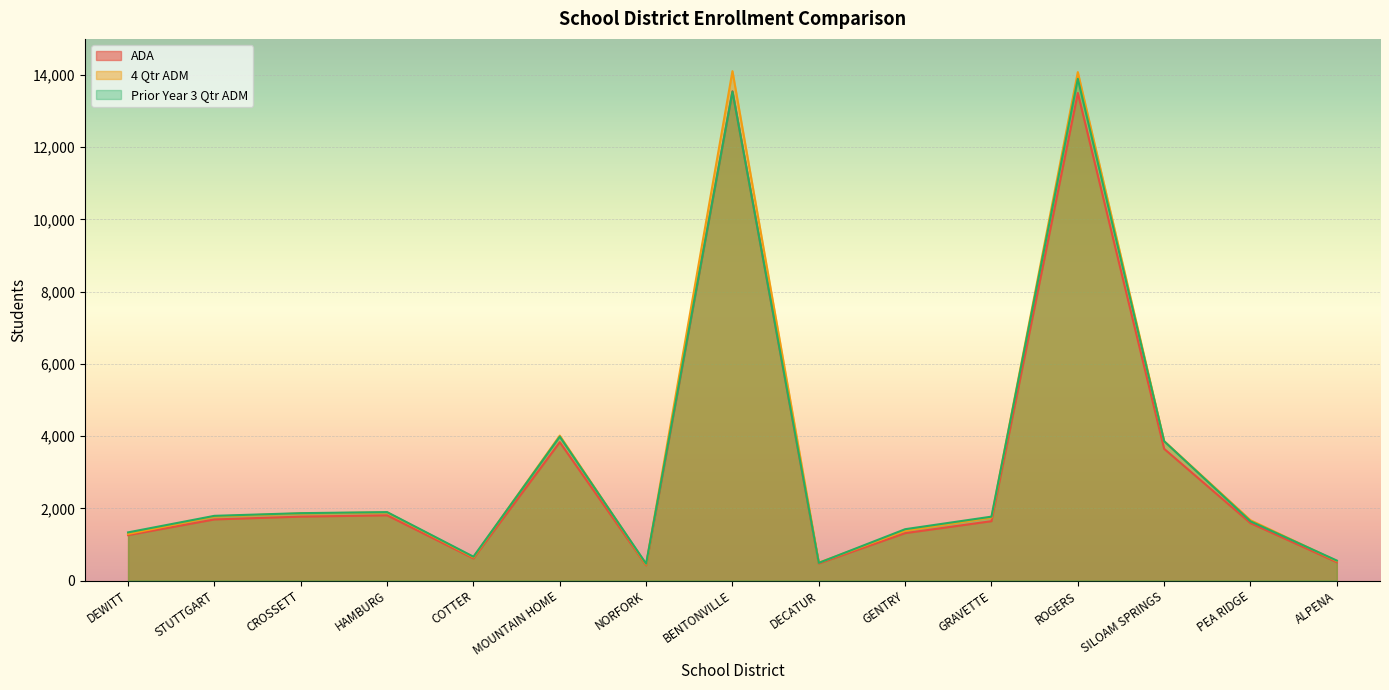

At which category is the sum across all series the highest?

ROGERS